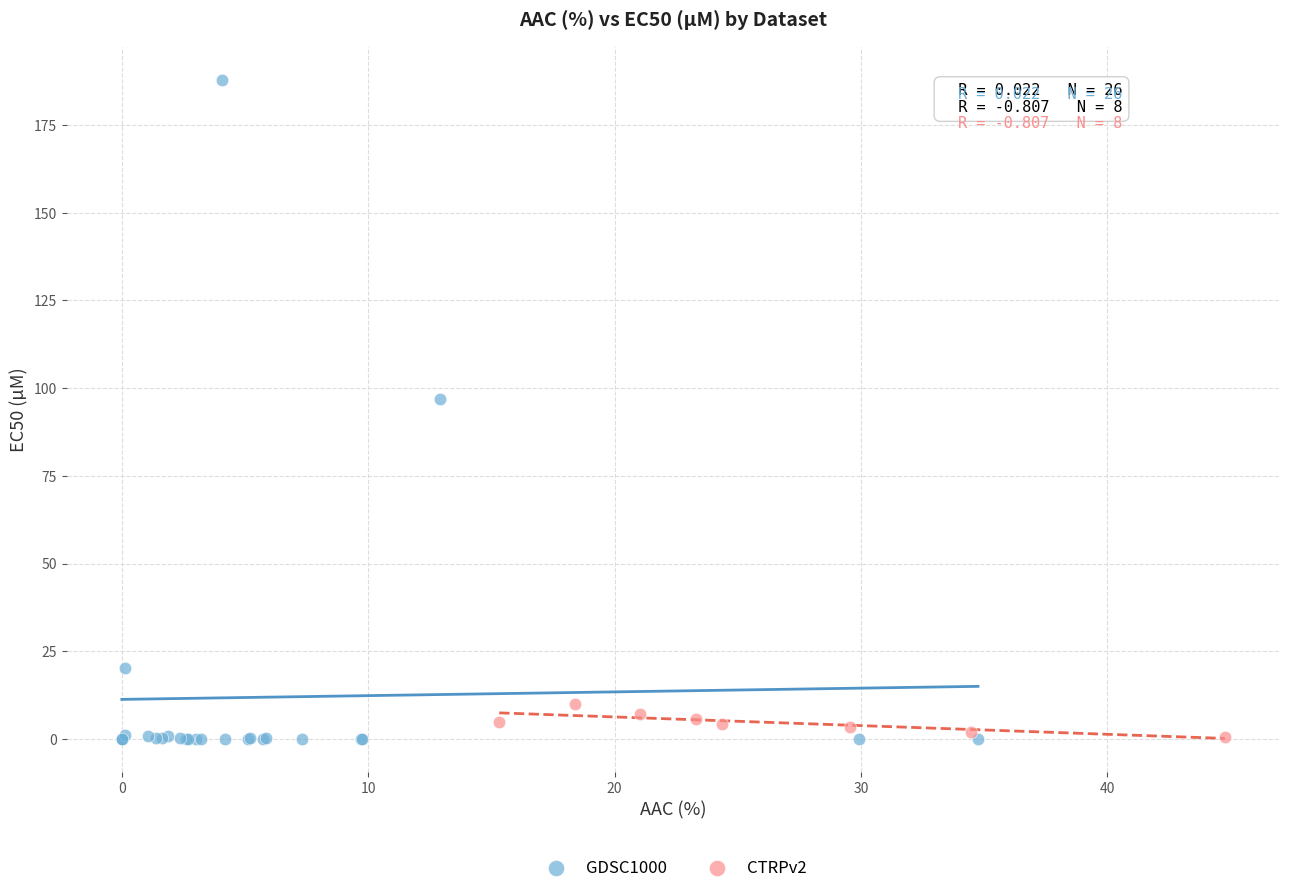

Which series contains the highest Y value?

GDSC1000